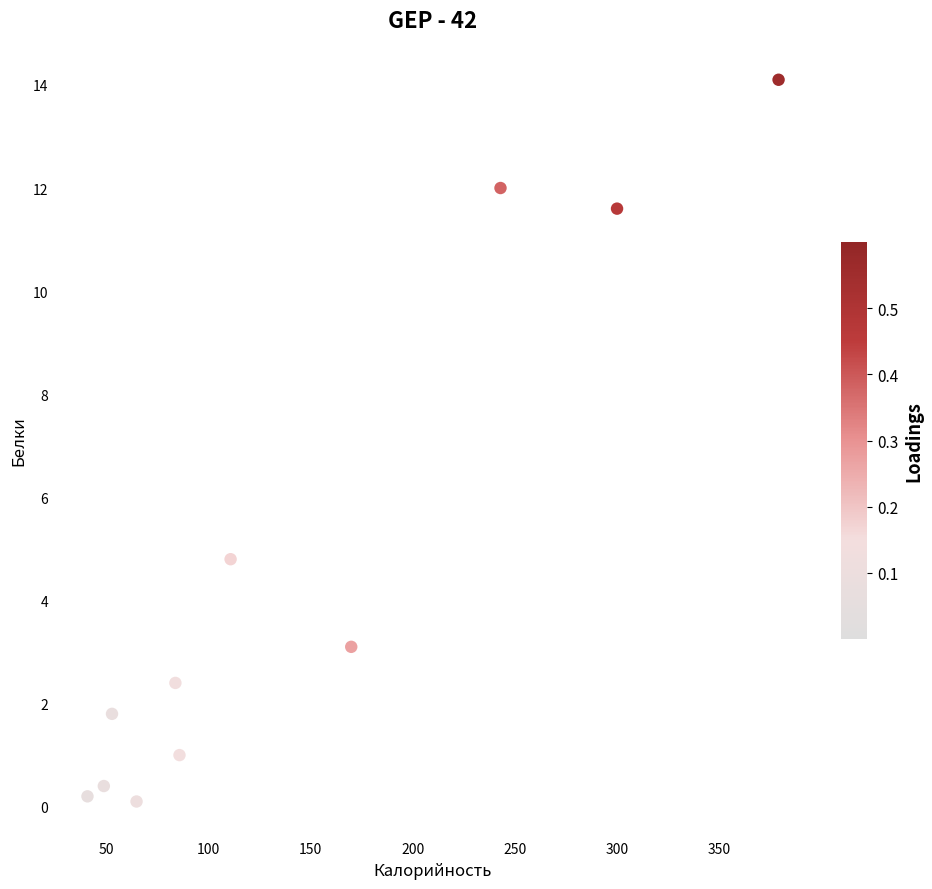

What Y value in the scatter plot is closest to 7?

4.8